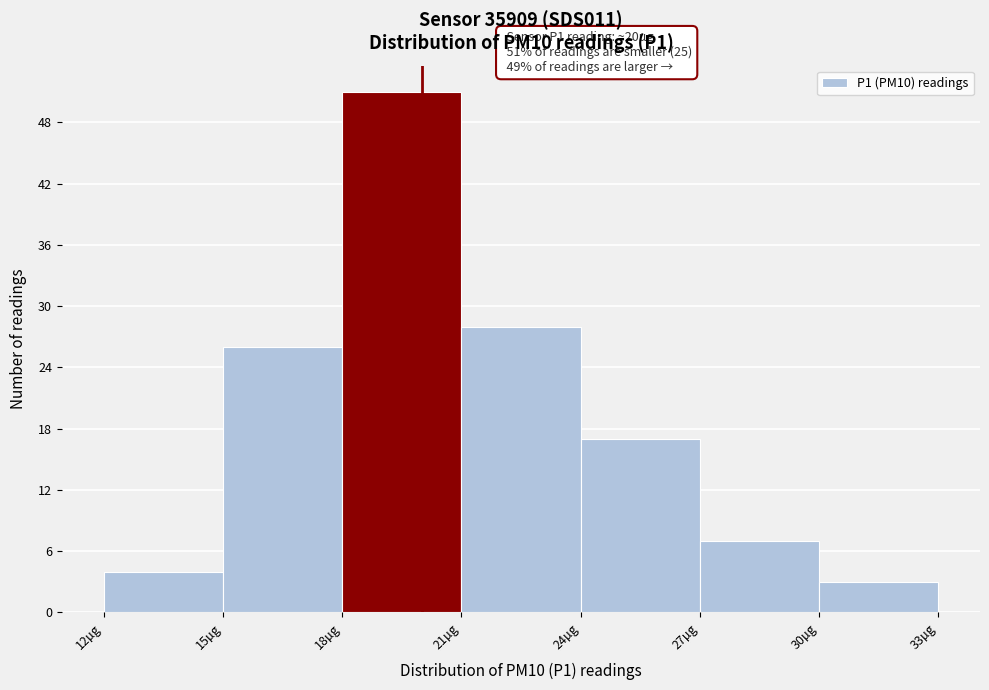

Over which range of the x-axis is the bar tallest?

18 to 21